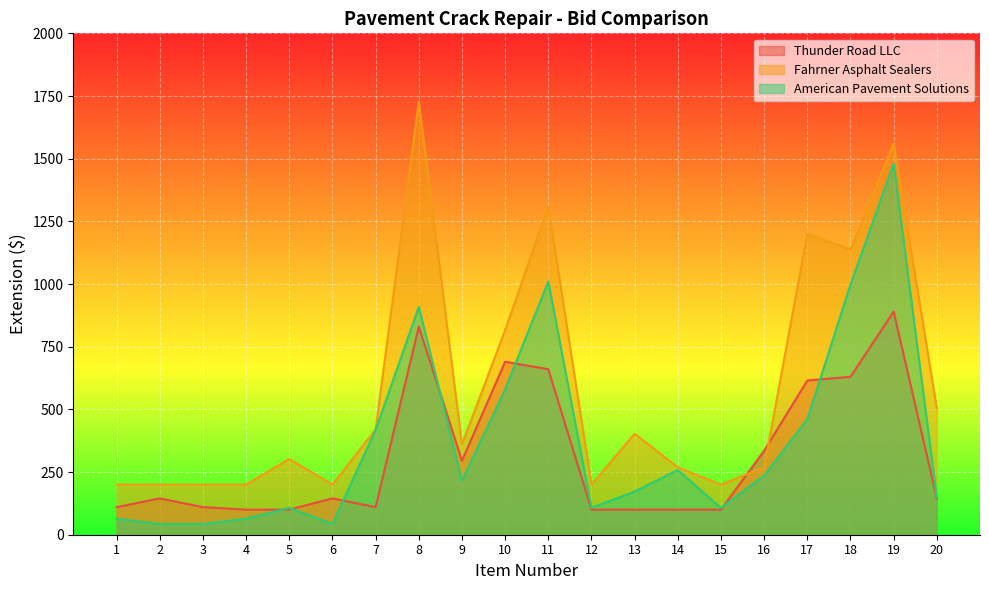

Rank the categories by Thunder Road LLC value from lowest to highest.

4, 5, 12, 13, 14, 15, 1, 3, 7, 2, 6, 20, 9, 16, 17, 18, 11, 10, 8, 19